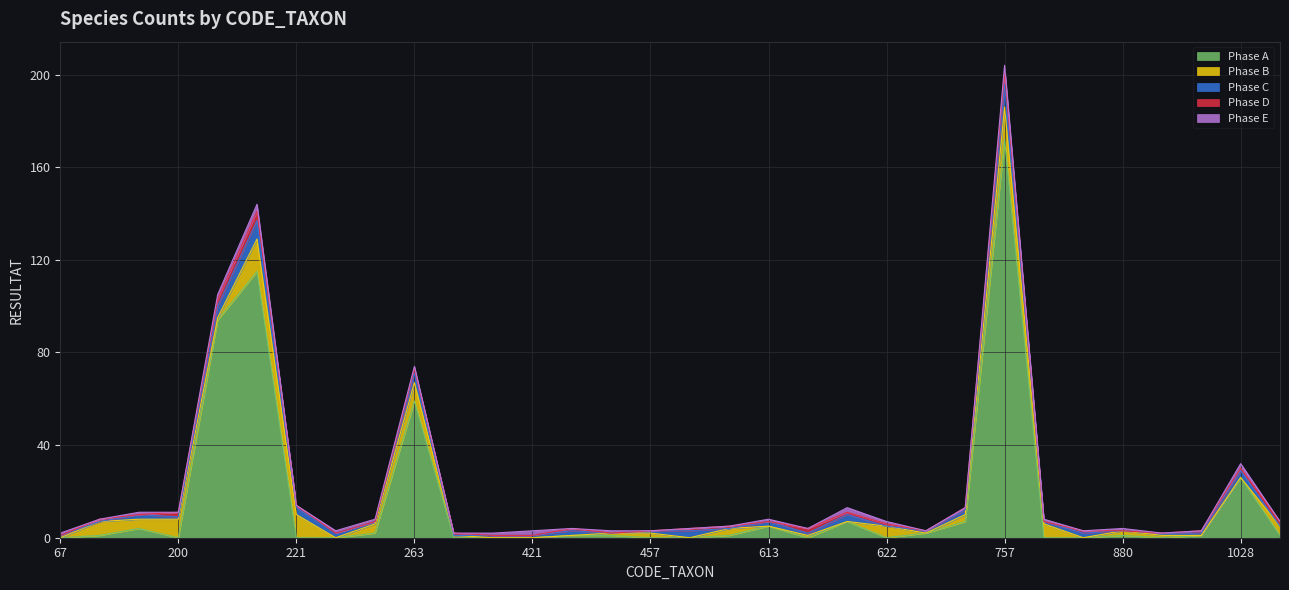

Is it true that Phase D equals 2 at 1051?

True